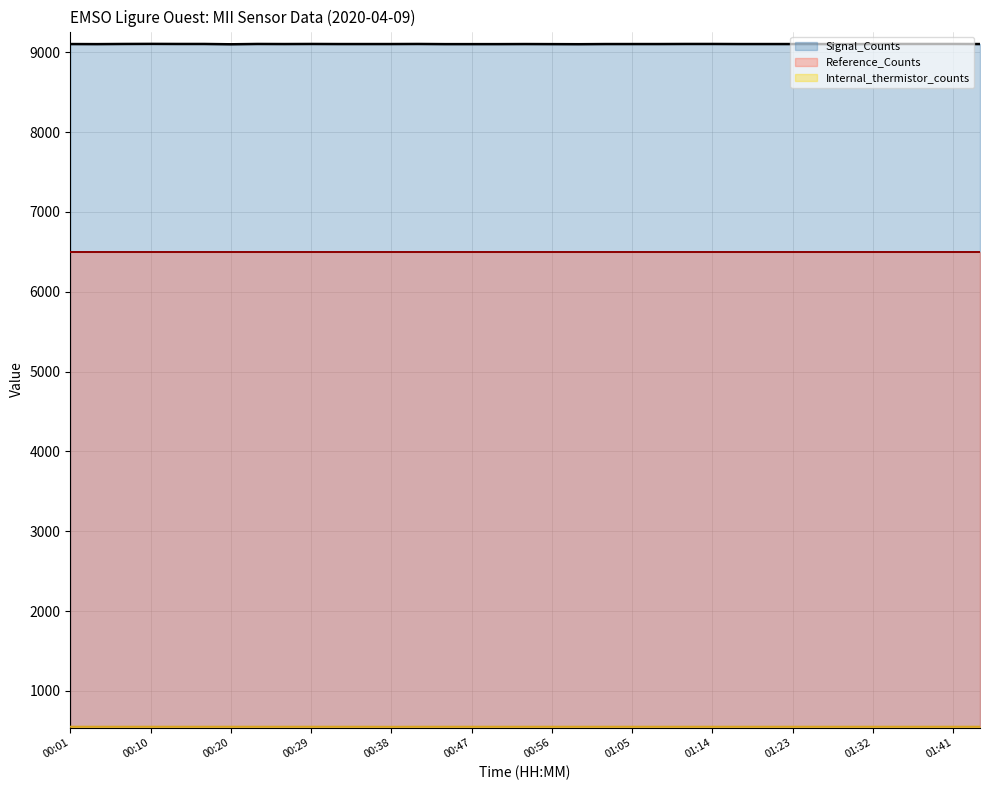

What is the difference between the highest and lowest values at 00:01?

8551